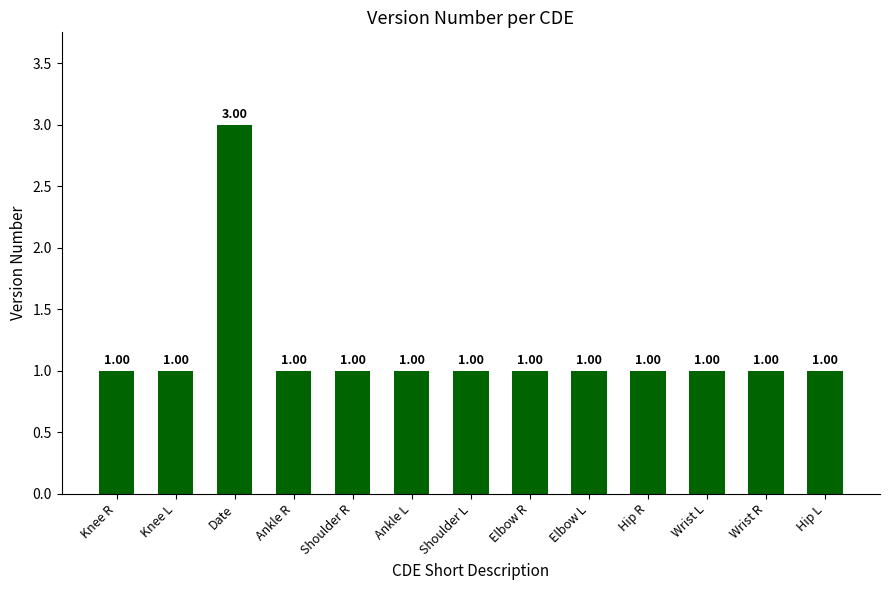

How many categories are shown in the chart?

13